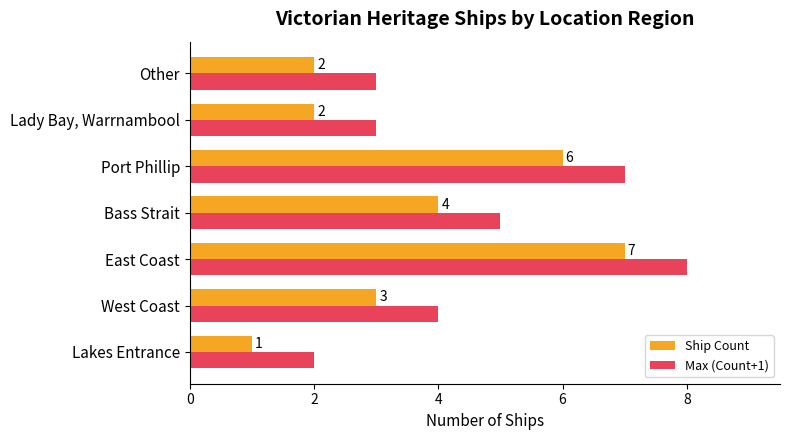

What is the difference between the second highest and minimum values in the Ship Count series?

5